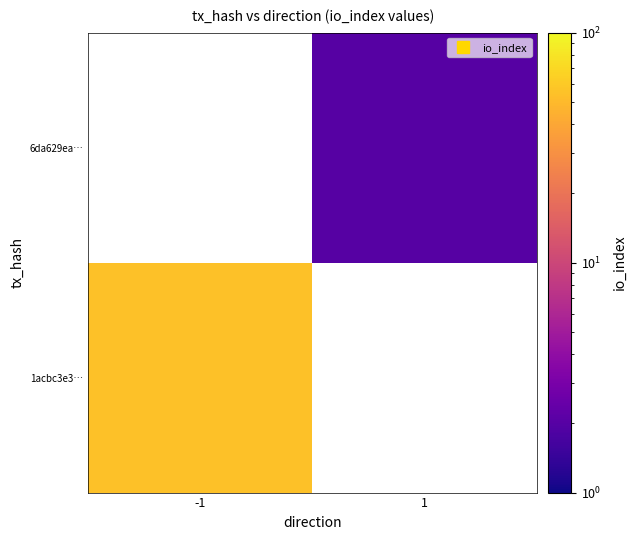

Rank the series by their maximum value, from lowest to highest.

1acbc3e3…, 6da629ea…